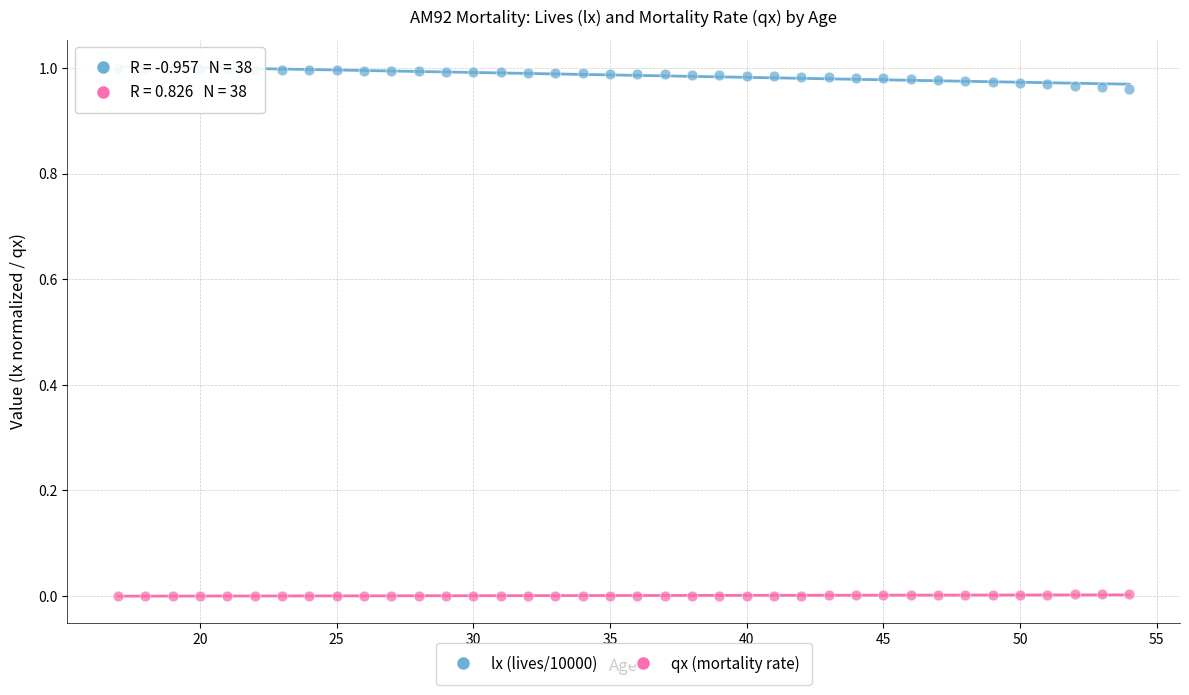

Across all data points, what is the range of X values (max minus min)?

37.0